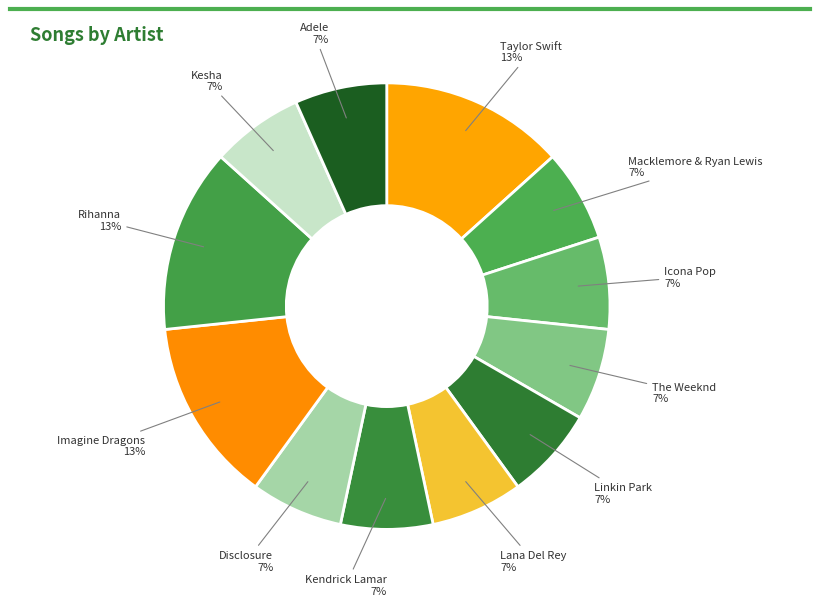

To the nearest percent, what is the average slice percentage?

8%